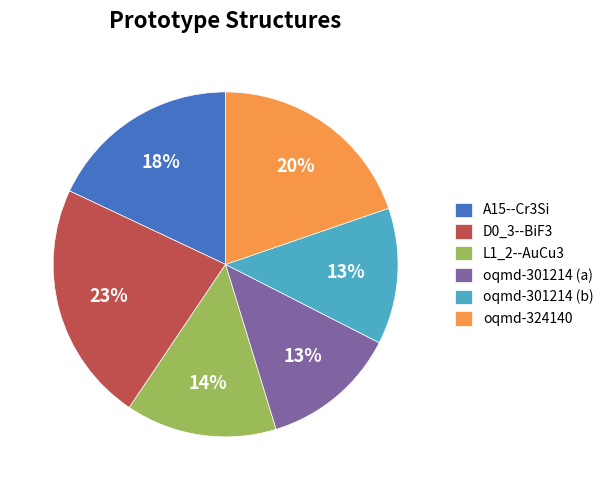

True or false: oqmd-324140 accounts for 12% of the total.

False